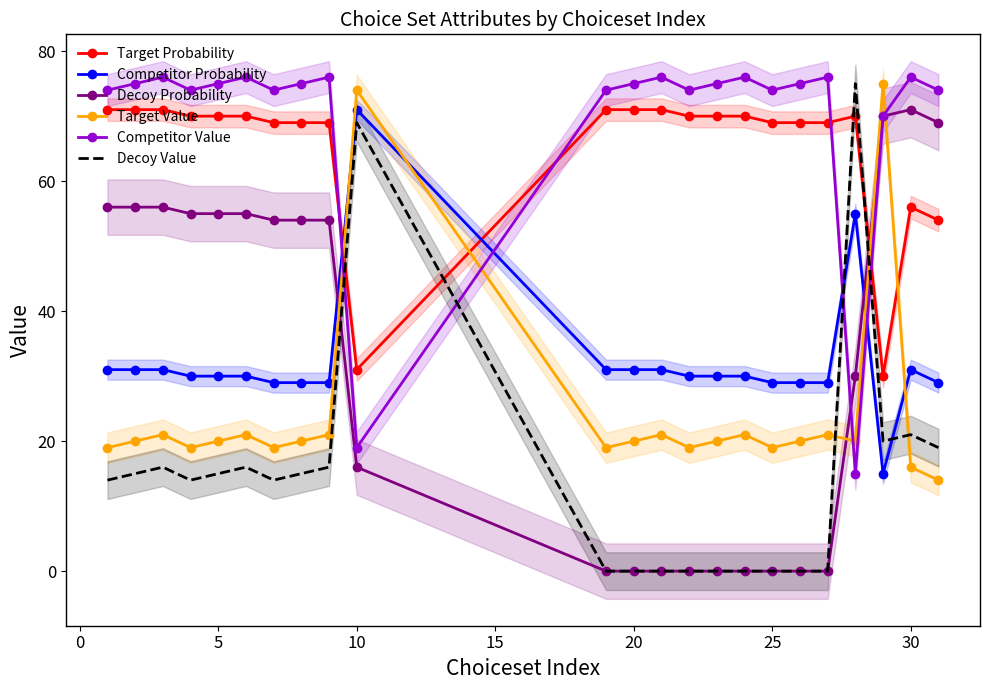

What are all the series names shown in the legend?

Target Probability, Competitor Probability, Decoy Probability, Target Value, Competitor Value, Decoy Value